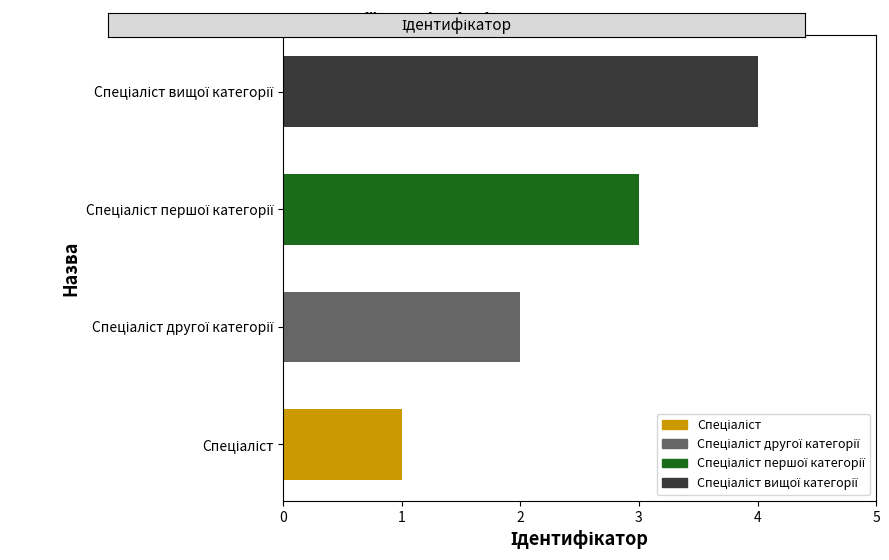

What is the sum of all values?

10